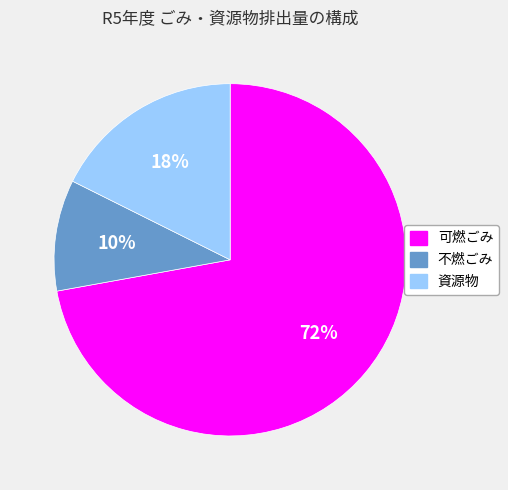

To the nearest percent, what portion does 可燃ごみ represent?

72%